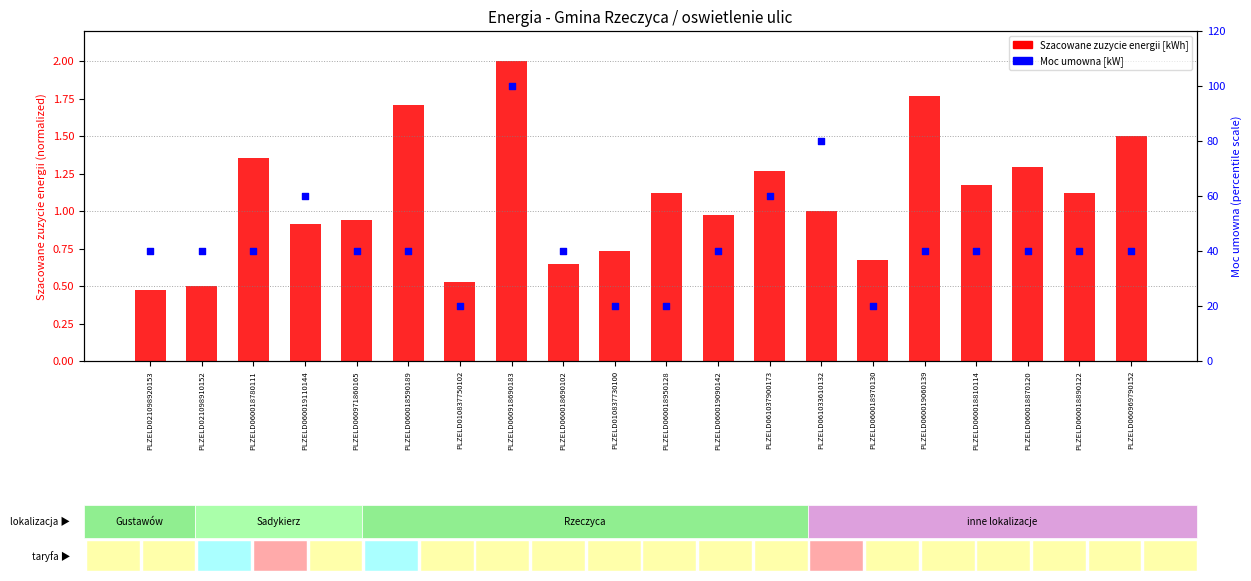

At how many categories does at least one series exceed 29?

16